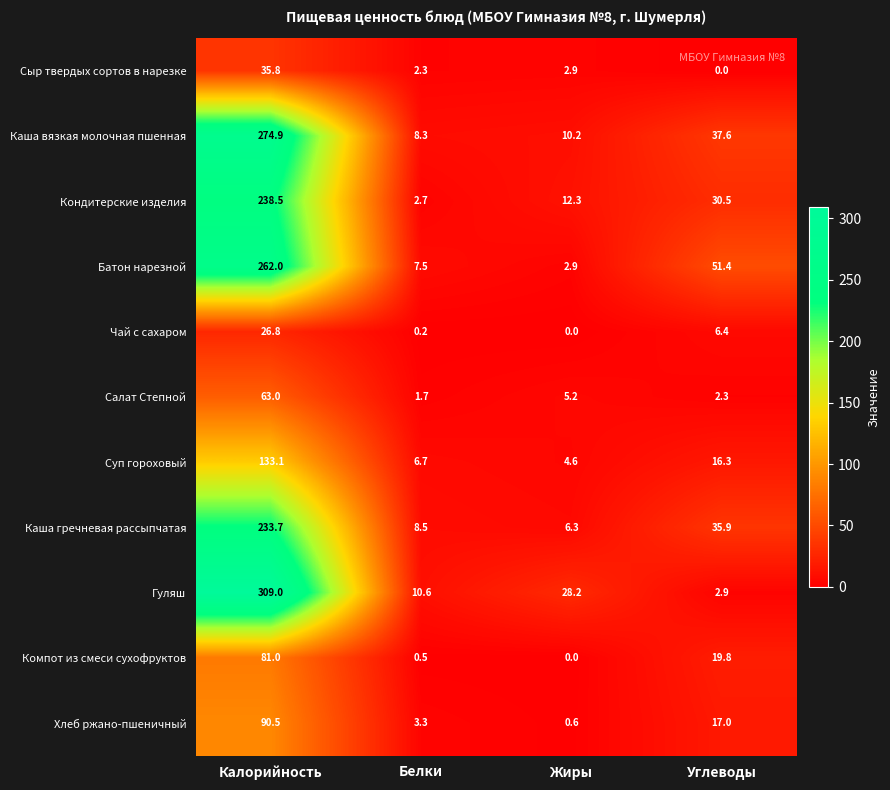

What is the difference between the highest and lowest values at Жиры?

28.2